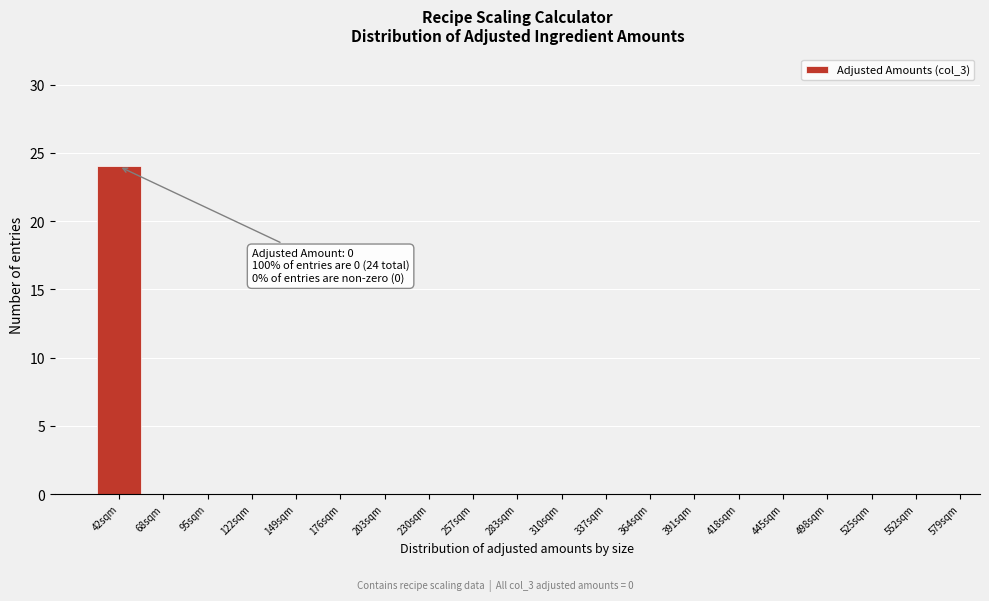

Reading left to right, transcribe all the data shown in this chart.

42sqm=24	68sqm=0	95sqm=0	122sqm=0	149sqm=0	176sqm=0	203sqm=0	230sqm=0	257sqm=0	283sqm=0	310sqm=0	337sqm=0	364sqm=0	391sqm=0	418sqm=0	445sqm=0	498sqm=0	525sqm=0	552sqm=0